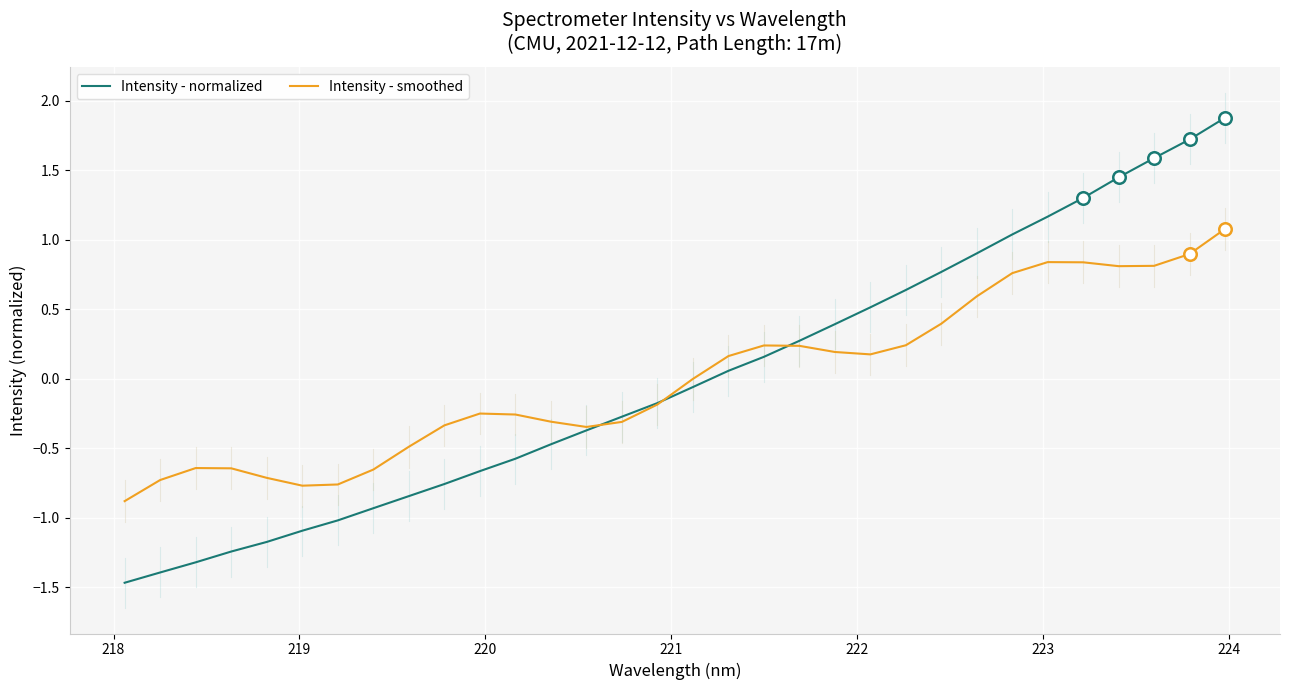

In Intensity - smoothed, how many points are higher than both neighbors (excluding endpoints)?

4